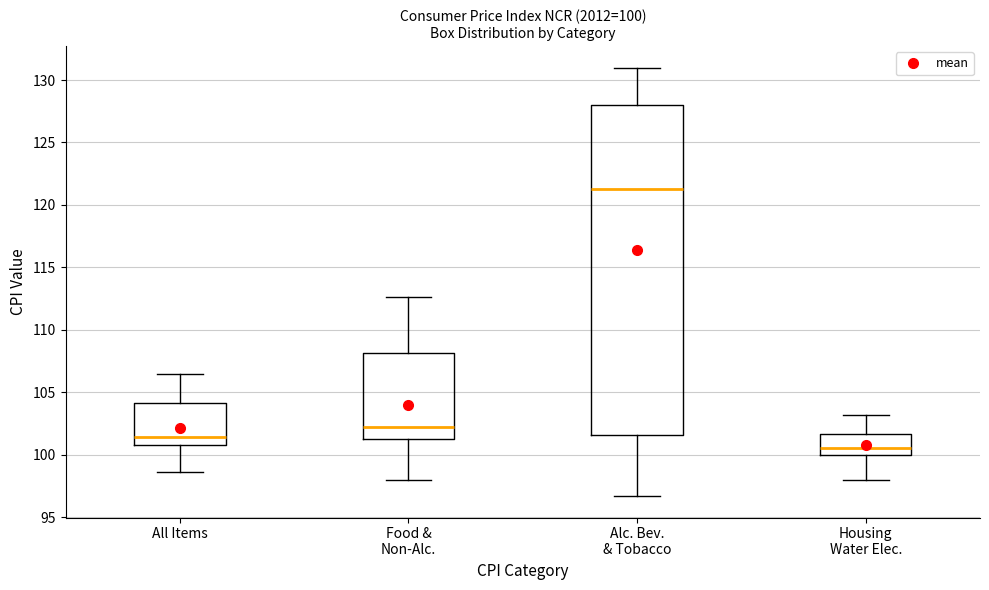

Comparing the boxes themselves (not the whiskers), which one is the tallest?

Alc. Bev. & Tobacco